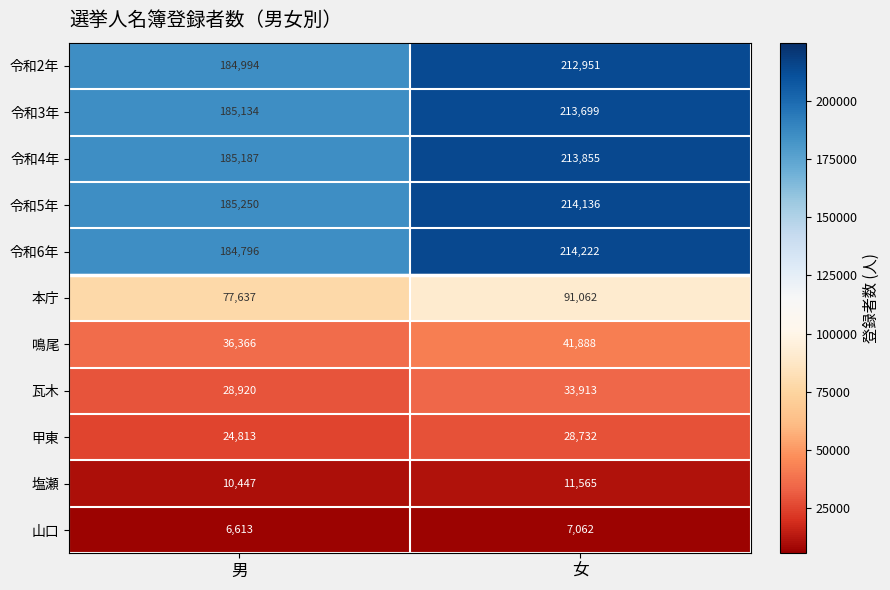

The value of 瓦木 at 女 is 33913. True or false?

True